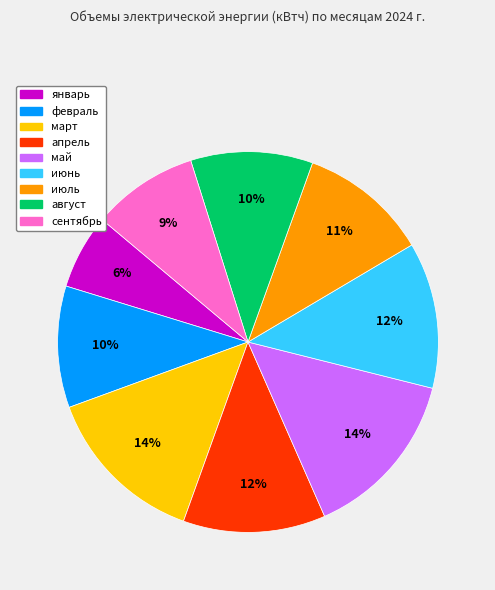

Does март represent more than half of the total?

No